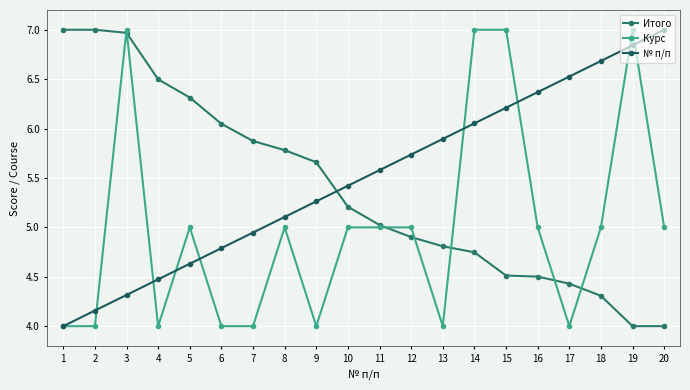

Count the Курс values in the range 4 to 5.

16